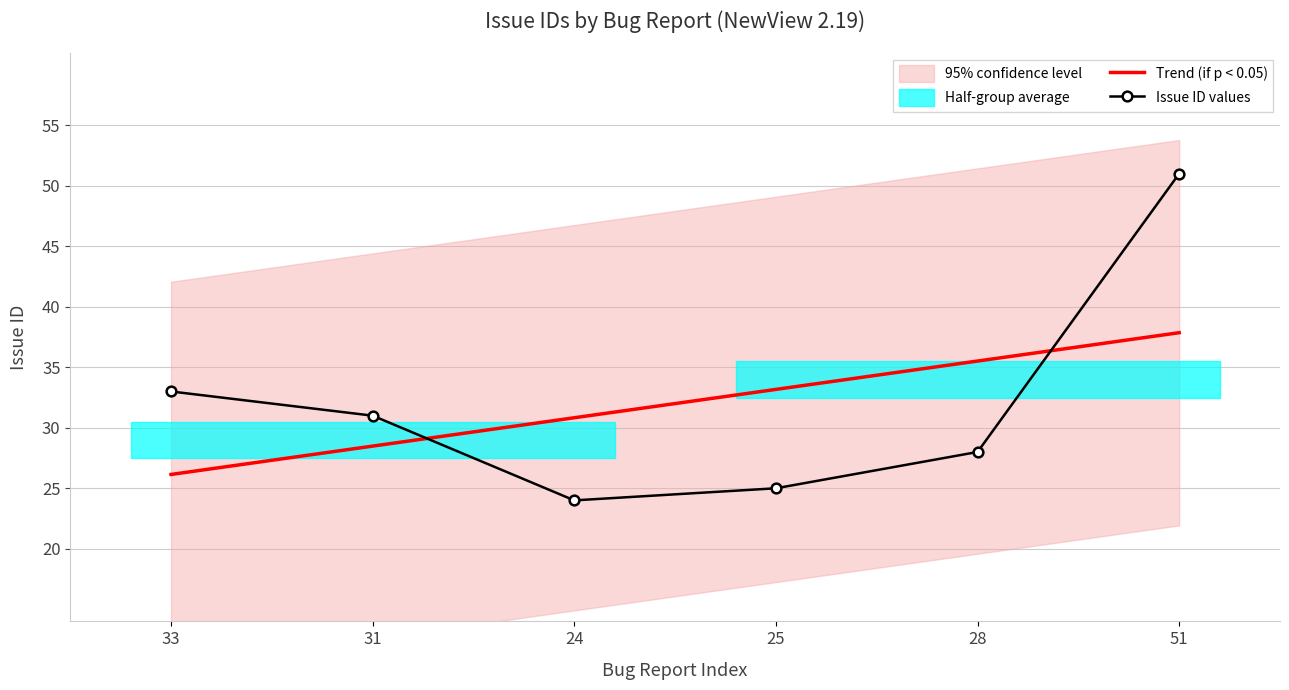

What is the label of the 6th point from the left?

51